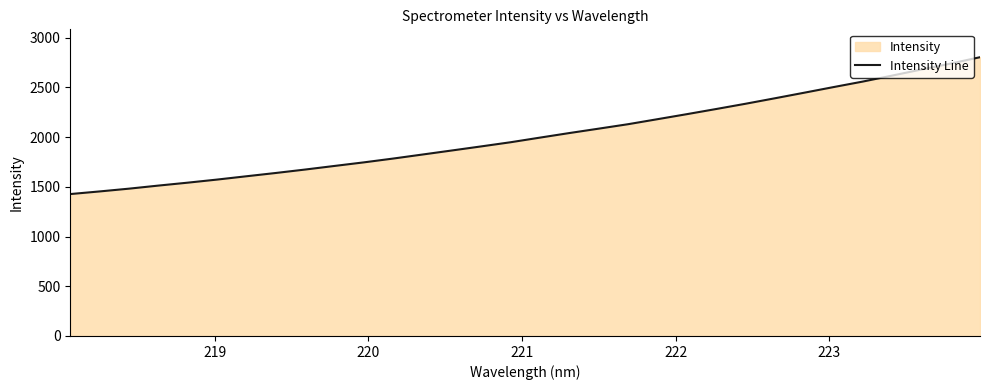

What is the greatest value displayed?

2804.6